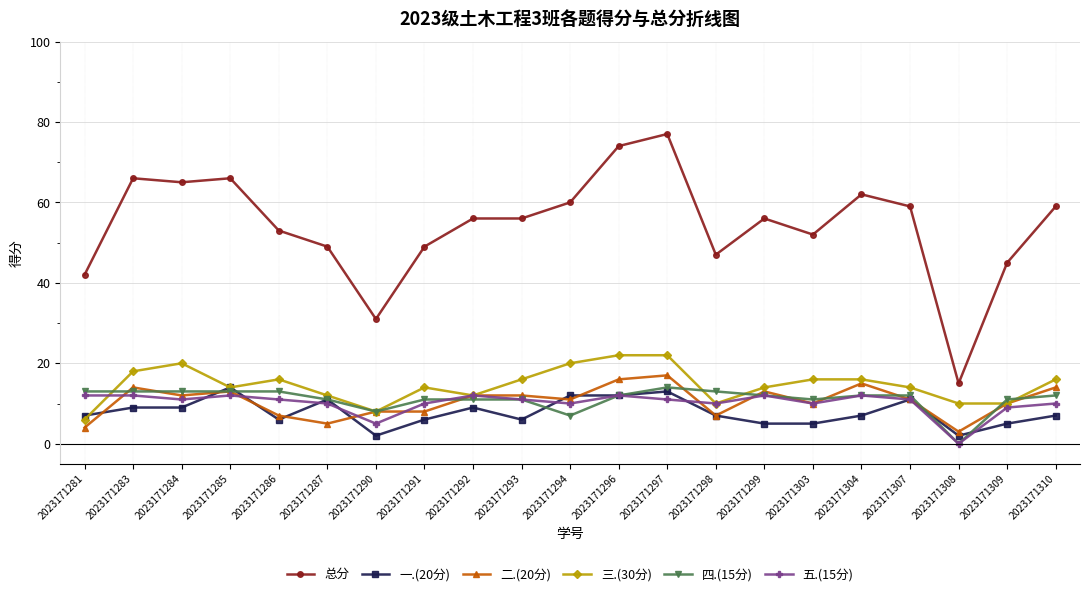

True or false: 三.(30分) has more than 2 points higher than both neighbors.

True